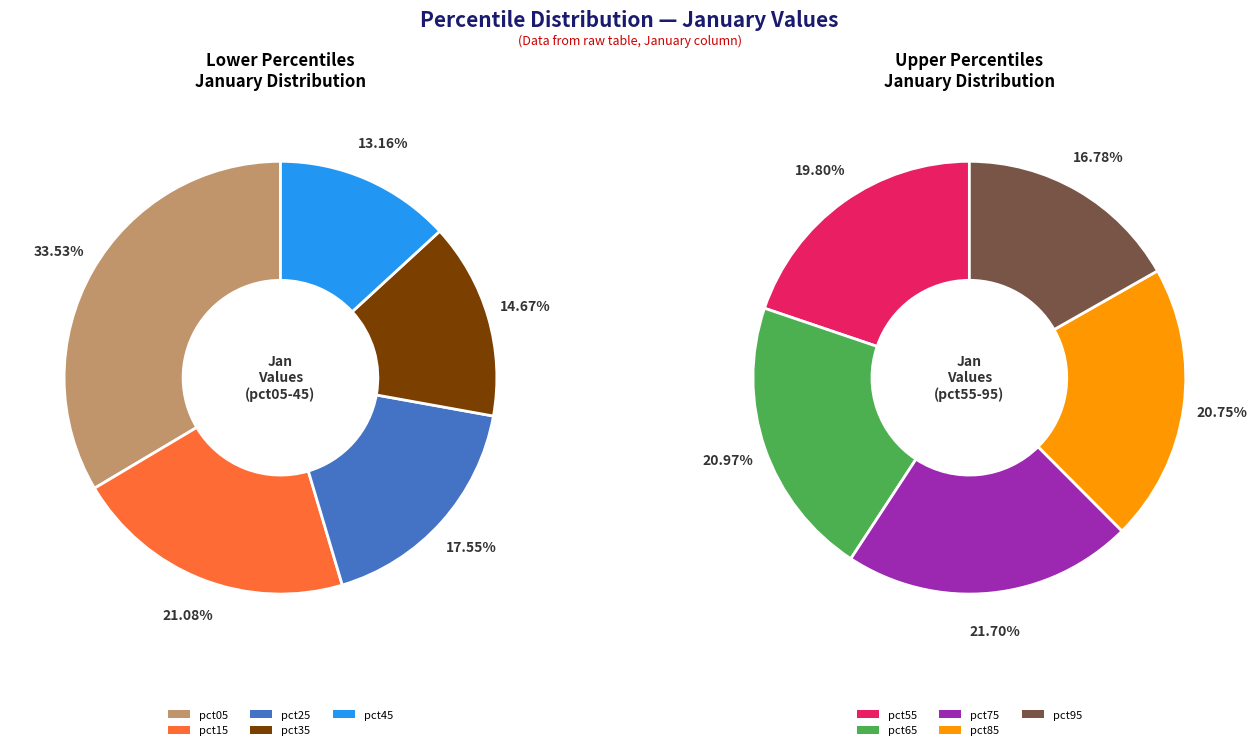

Is there any slice that represents more than half of the pie?

No